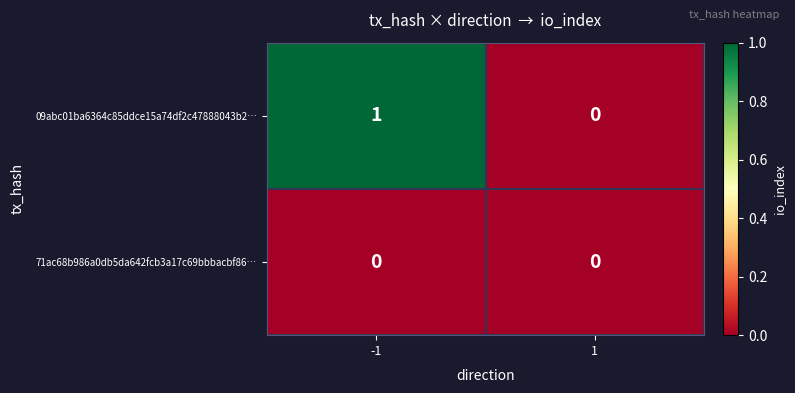

Is the value of 71ac68b986a0db5da642fcb3a17c69bbbacbf86… at 1 greater than the value of 09abc01ba6364c85ddce15a74df2c47888043b2… at -1?

No